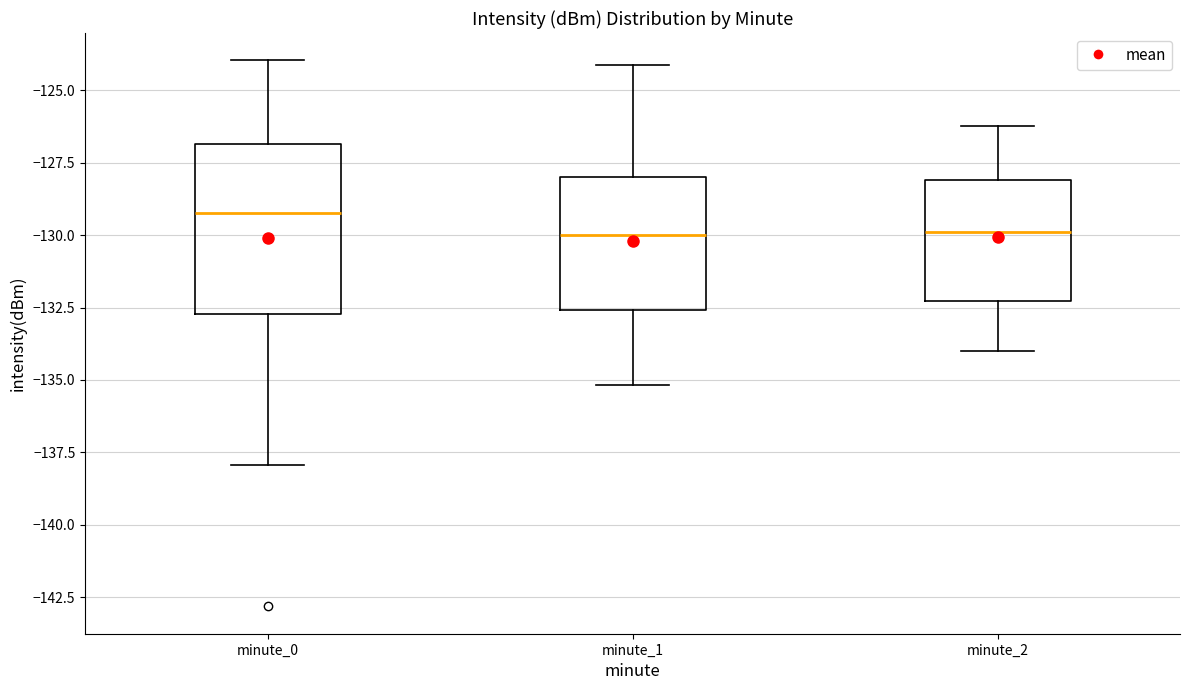

Reading left to right, transcribe this box plot: for each box, give where its median line is, the range the box spans, and where its two whiskers end, as read against the y-axis. The values are not printed on the chart, so give them approximately, as read against the axis.

minute_0: median -129.5, box -132.5 to -127.0, whiskers -138.0 to -124.0
minute_1: median -130.0, box -132.5 to -128.0, whiskers -135.0 to -124.0
minute_2: median -130.0, box -132.5 to -128.0, whiskers -134.0 to -126.0